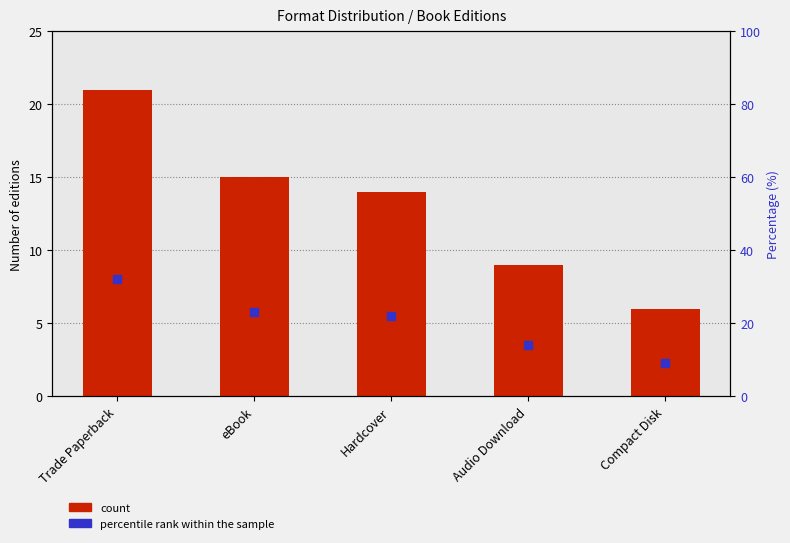

At which category is the sum across all series the highest?

Trade Paperback